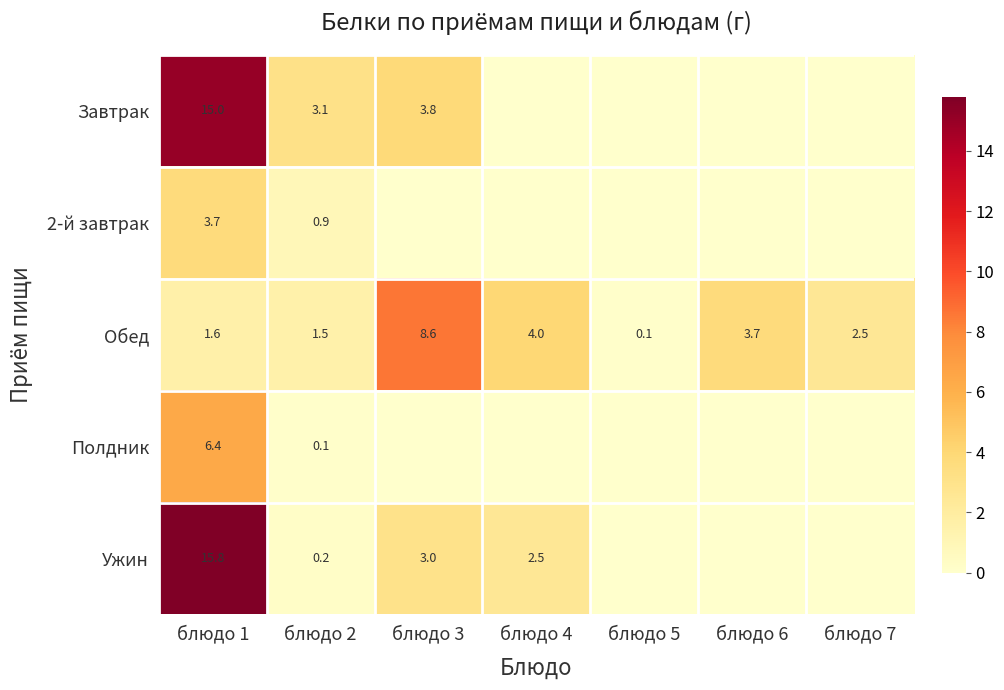

What is the difference between the highest and lowest values at блюдо 1?

14.2